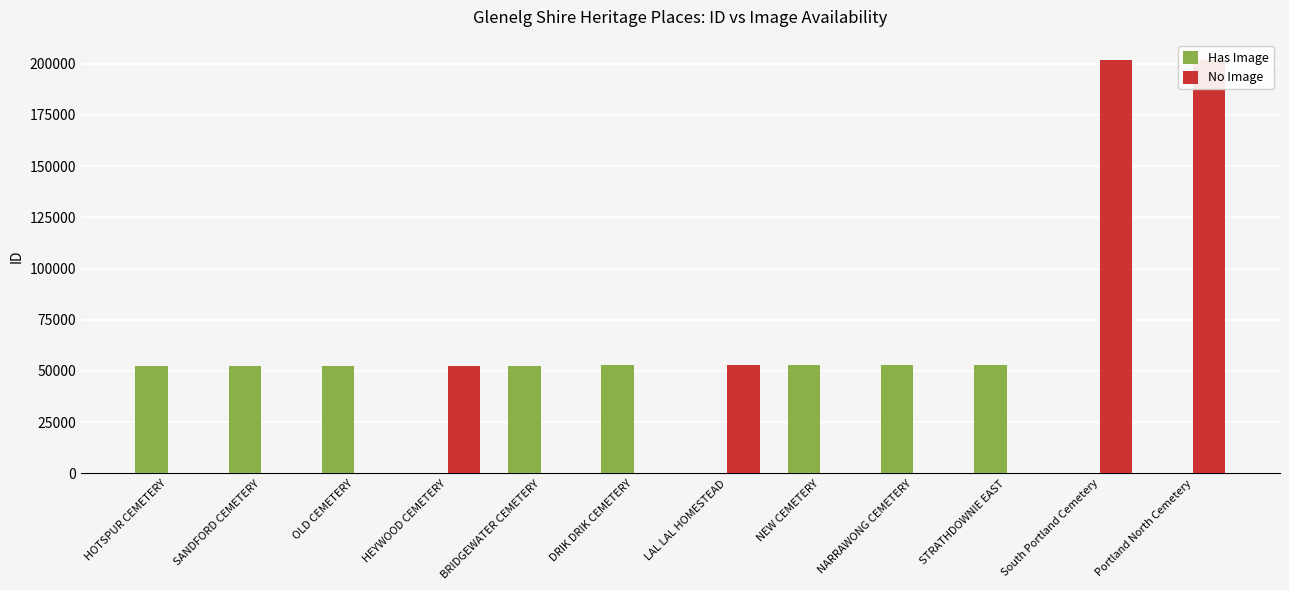

How many data points in Has Image are above 52406?

5